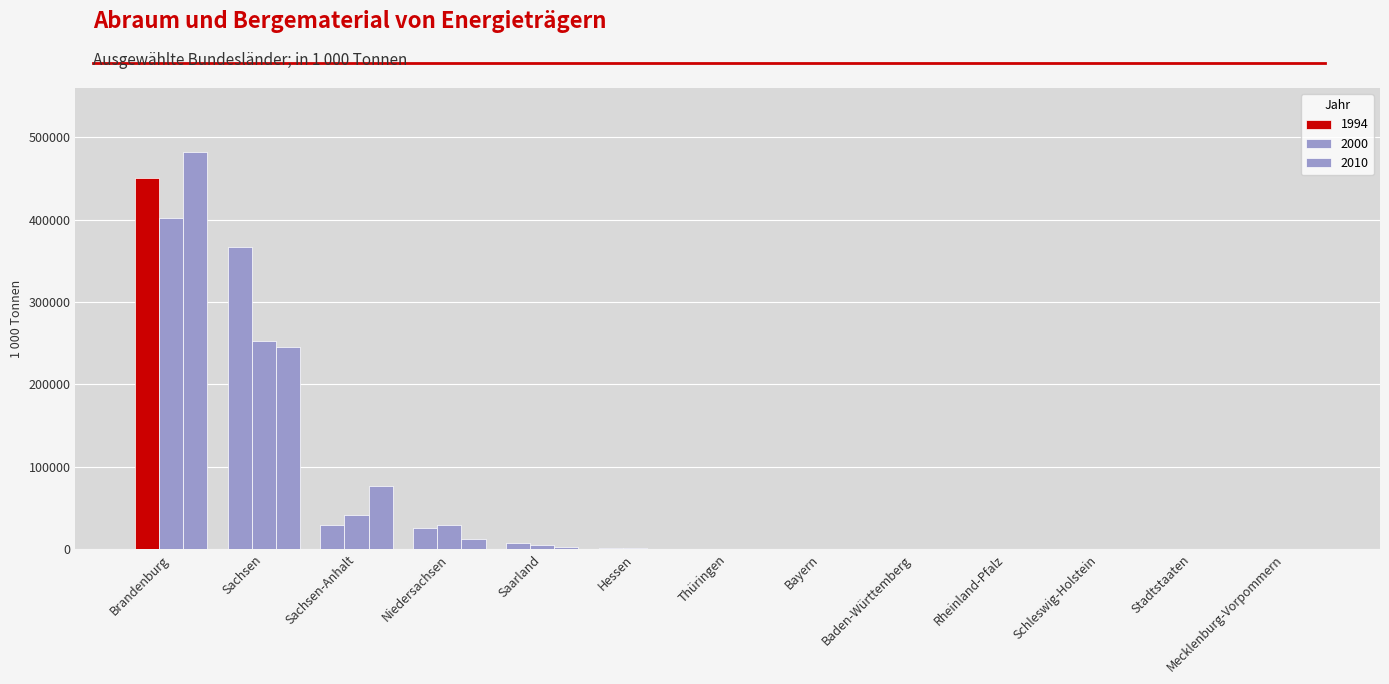

Which series has the largest total across all categories?

1994